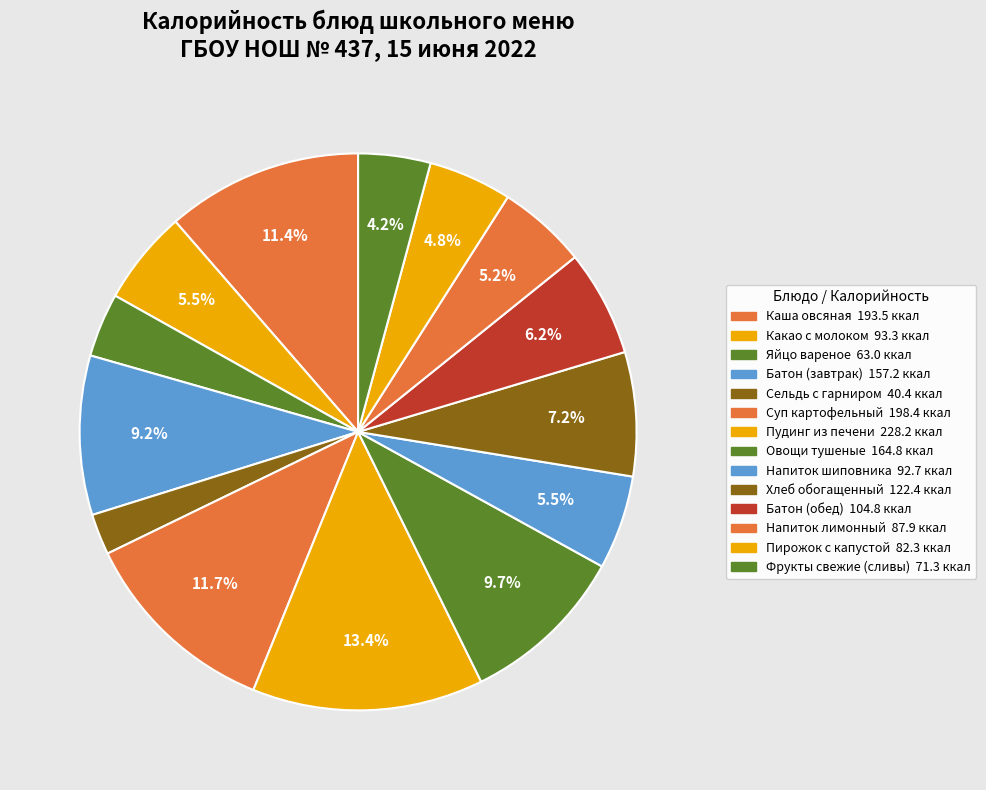

Is there a majority slice in this chart?

No